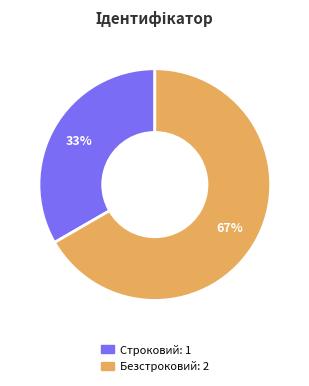

Which category has the biggest portion of the pie?

Безстроковий